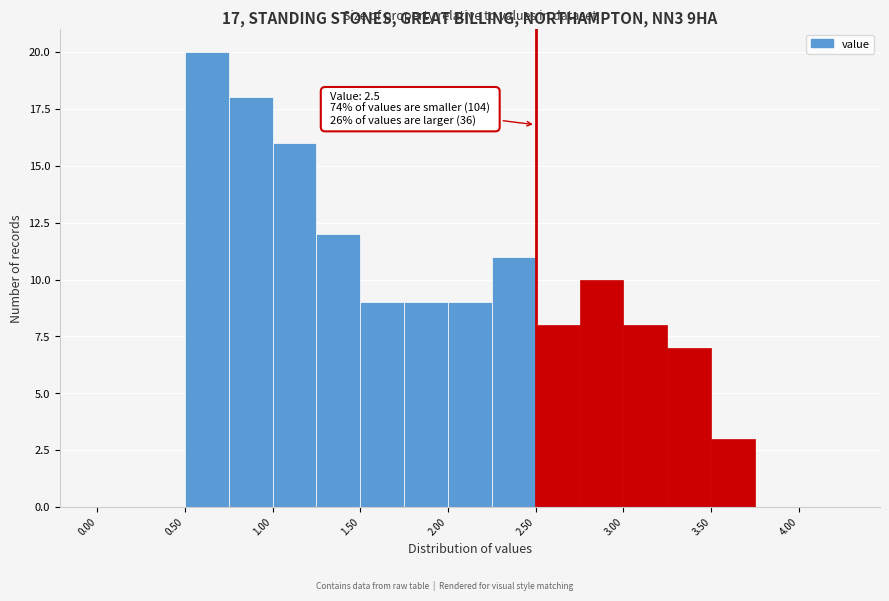

Over which range of the x-axis is the bar tallest?

0.50 to 0.75